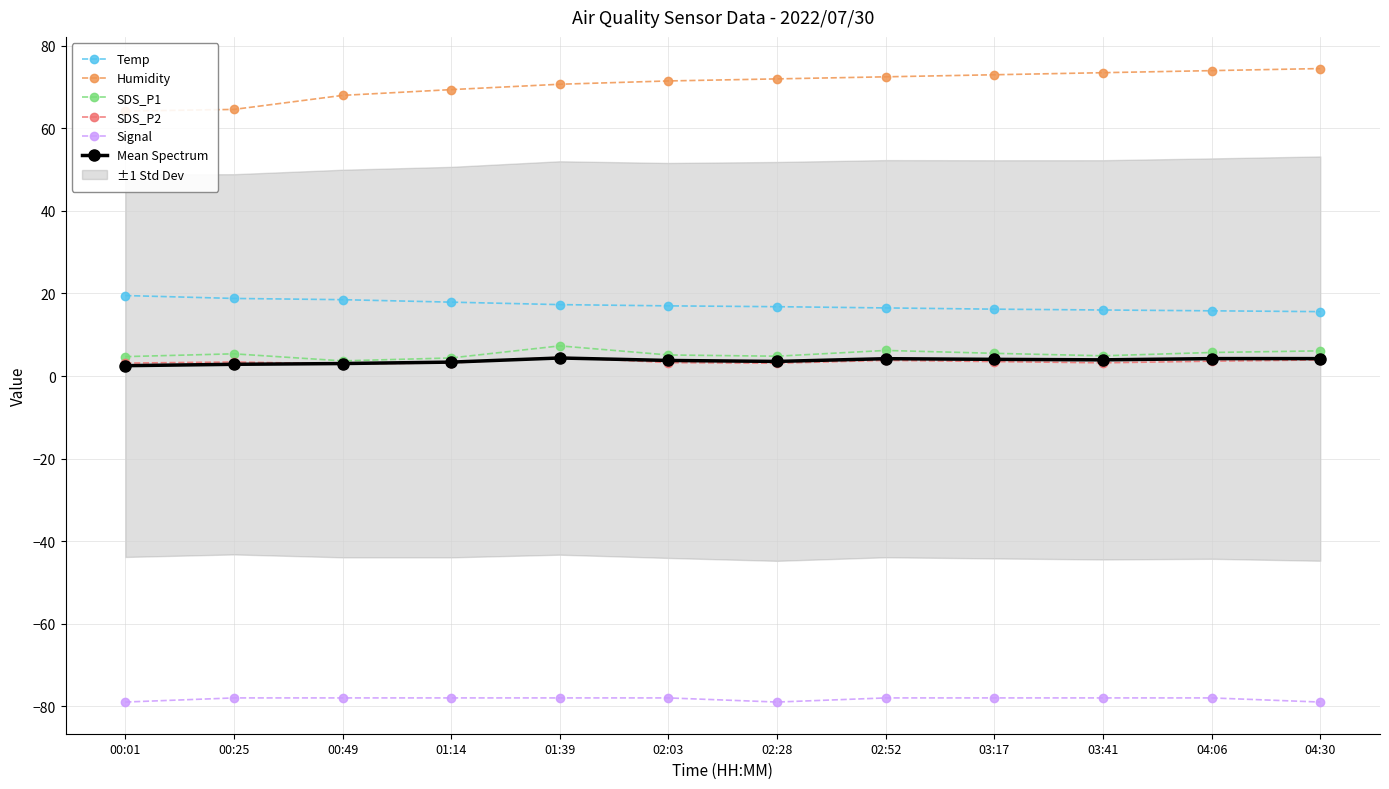

How many interior local valleys does the SDS_P2 series have?

3